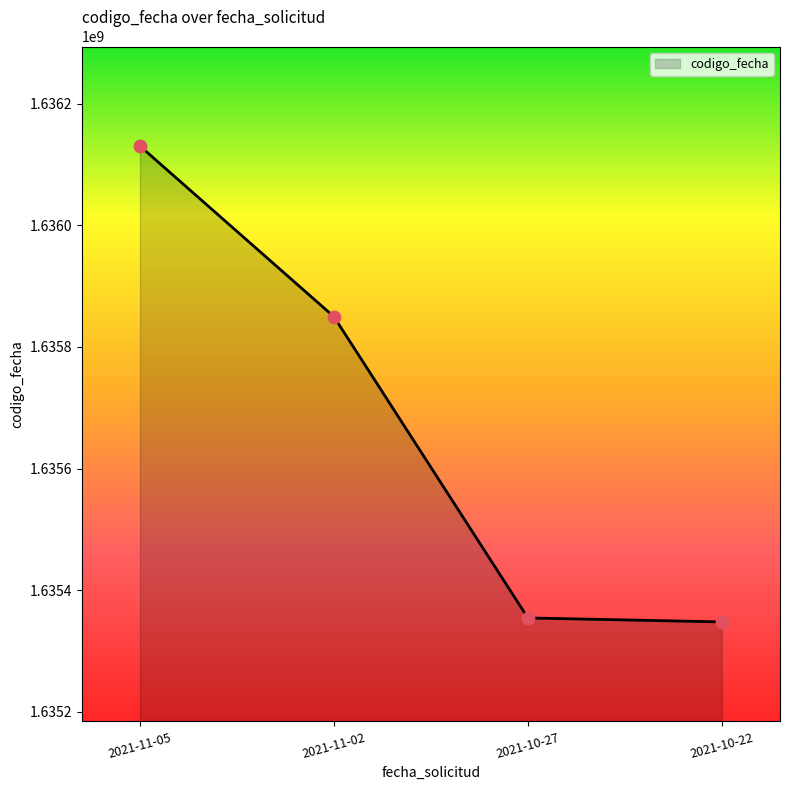

What is the change in value from 2021-11-02 to 2021-10-22?

-501662